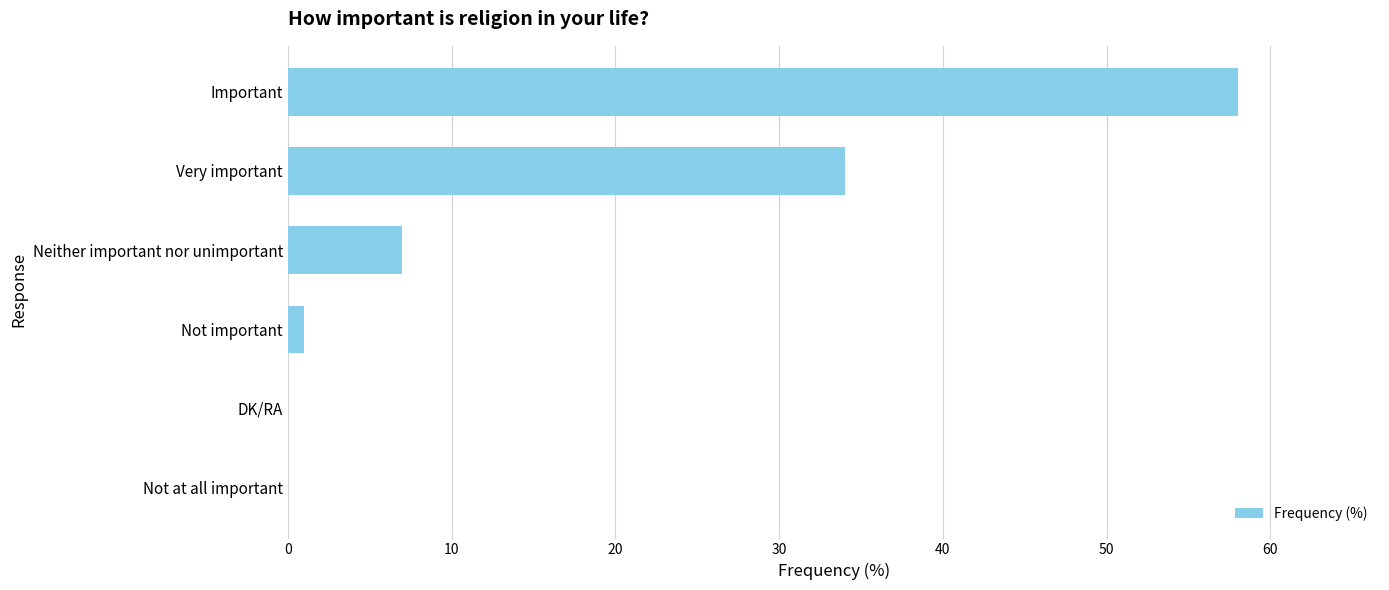

What is the change in value from Not at all important to Neither important nor unimportant?

+7